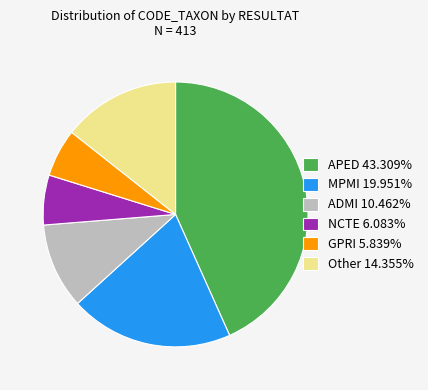

Count the number of slices in the pie.

6